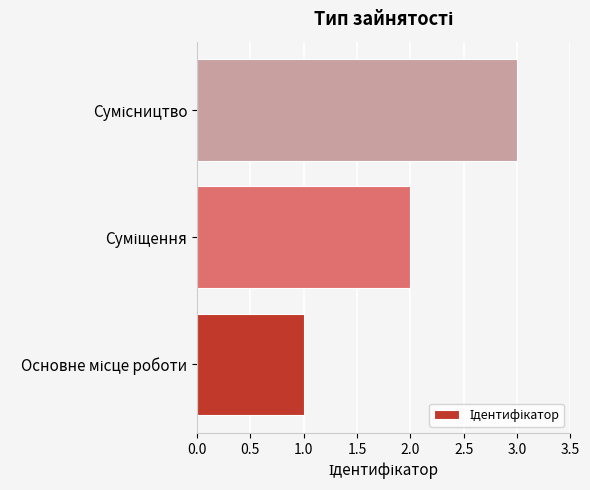

What is the sum of all values?

6